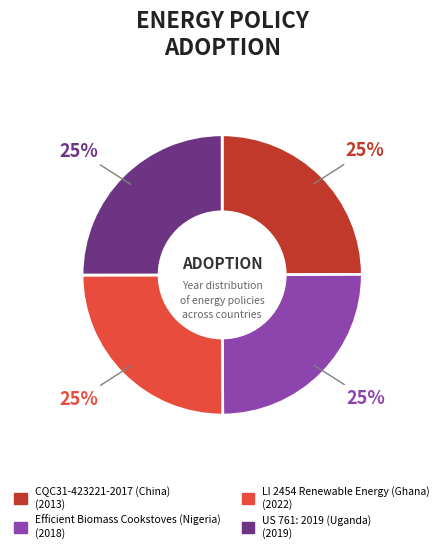

The CQC31-423221-2017 (China) slice represents 25% of the pie. True or false?

True